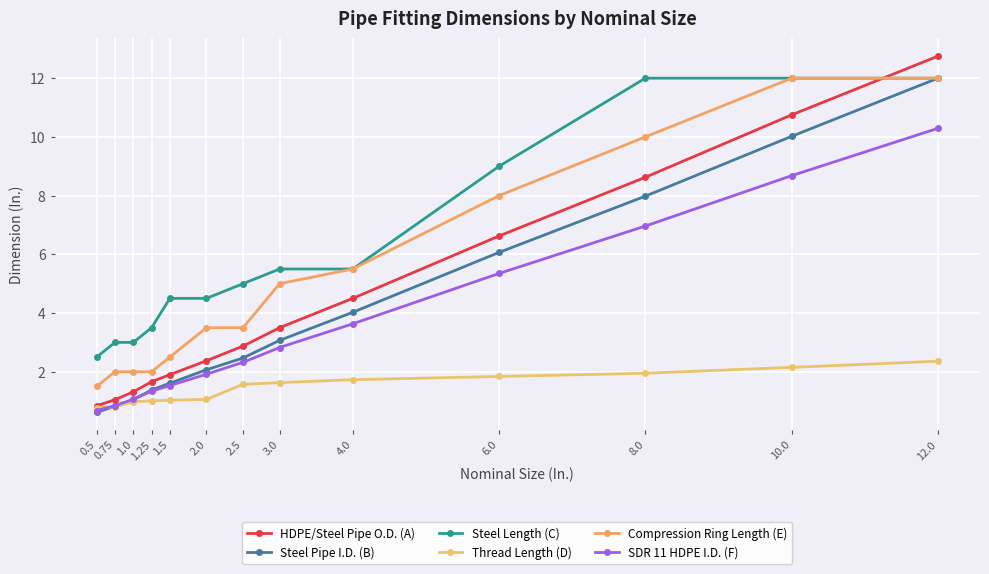

Reading left to right, extract all data points from this chart.

HDPE/Steel Pipe O.D. (A): 0.8	1.1	1.3	1.7	1.9	2.4	2.9	3.5	4.5	6.6	8.6	10.8	12.8
Steel Pipe I.D. (B): 0.6	0.8	1.0	1.4	1.6	2.1	2.5	3.1	4.0	6.1	8.0	10.0	12.0
Steel Length (C): 2.5	3.0	3.0	3.5	4.5	4.5	5.0	5.5	5.5	9.0	12.0	12.0	12.0
Thread Length (D): 0.8	0.8	1.0	1.0	1.0	1.1	1.6	1.6	1.7	1.8	1.9	2.1	2.4
Compression Ring Length (E): 1.5	2.0	2.0	2.0	2.5	3.5	3.5	5.0	5.5	8.0	10.0	12.0	12.0
SDR 11 HDPE I.D. (F): 0.7	0.8	1.1	1.3	1.5	1.9	2.3	2.8	3.6	5.3	7.0	8.7	10.3